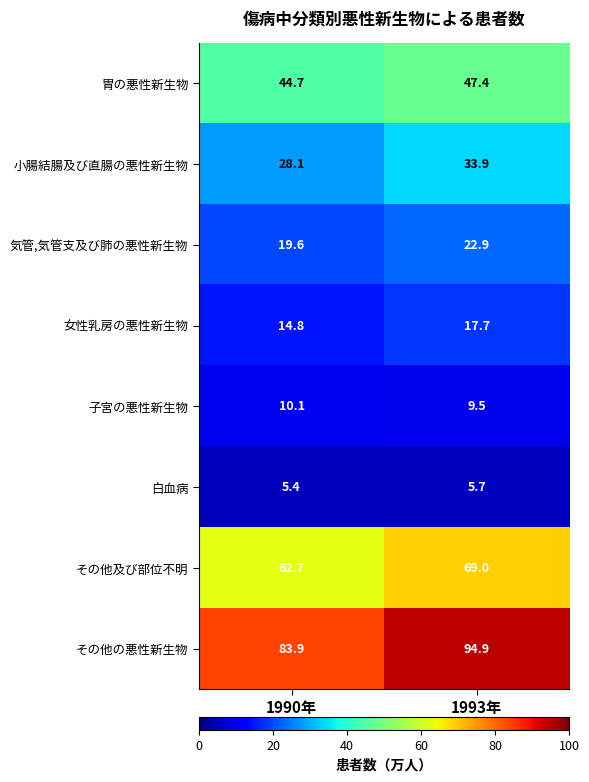

Rank the series at 1990年 from lowest to highest value.

白血病, 子宮の悪性新生物, 女性乳房の悪性新生物, 気管,気管支及び肺の悪性新生物, 小腸結腸及び直腸の悪性新生物, 胃の悪性新生物, その他及び部位不明, その他の悪性新生物